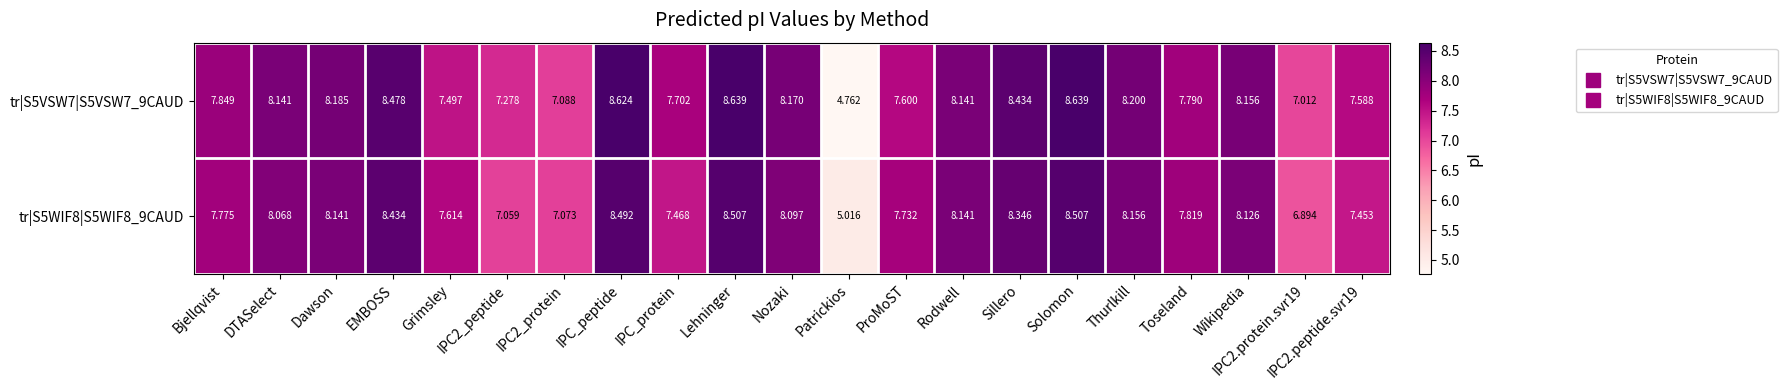

Is the value of tr|S5VSW7|S5VSW7_9CAUD at Rodwell greater than the value of tr|S5WIF8|S5WIF8_9CAUD at Grimsley?

Yes